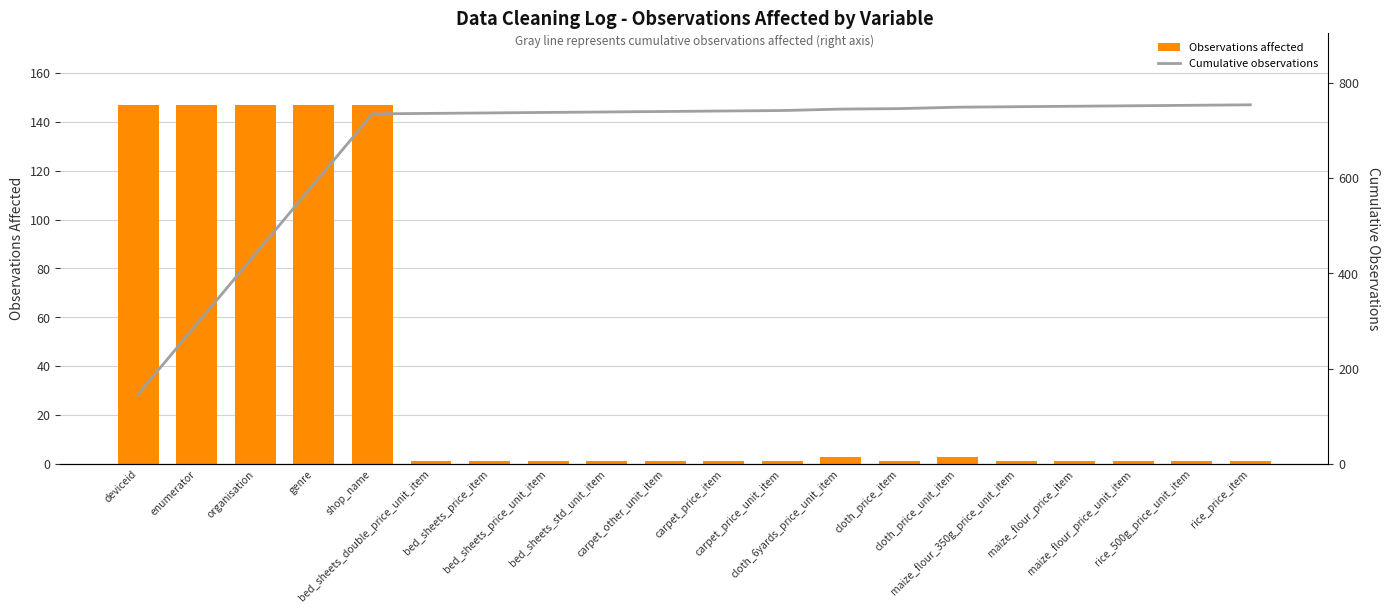

What position from the left is rice_price_item?

20